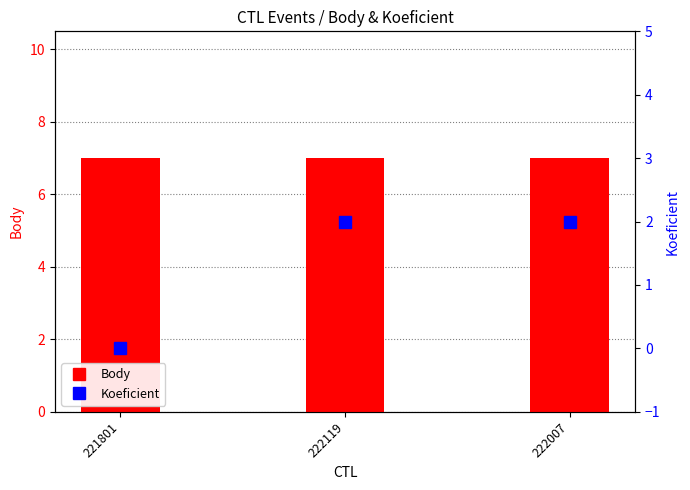

The value of Body at 221801 is 7. True or false?

True